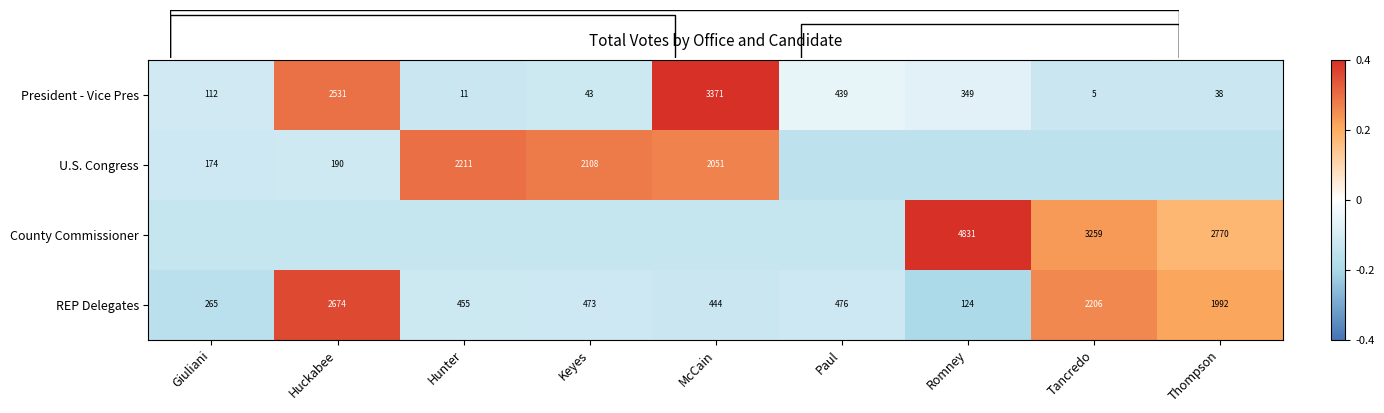

Which has a higher value, Huckabee or Keyes?

Huckabee